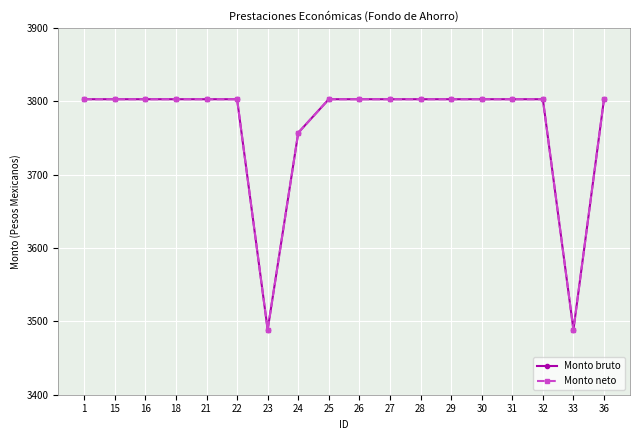

Does the chart have visible grid lines?

Yes